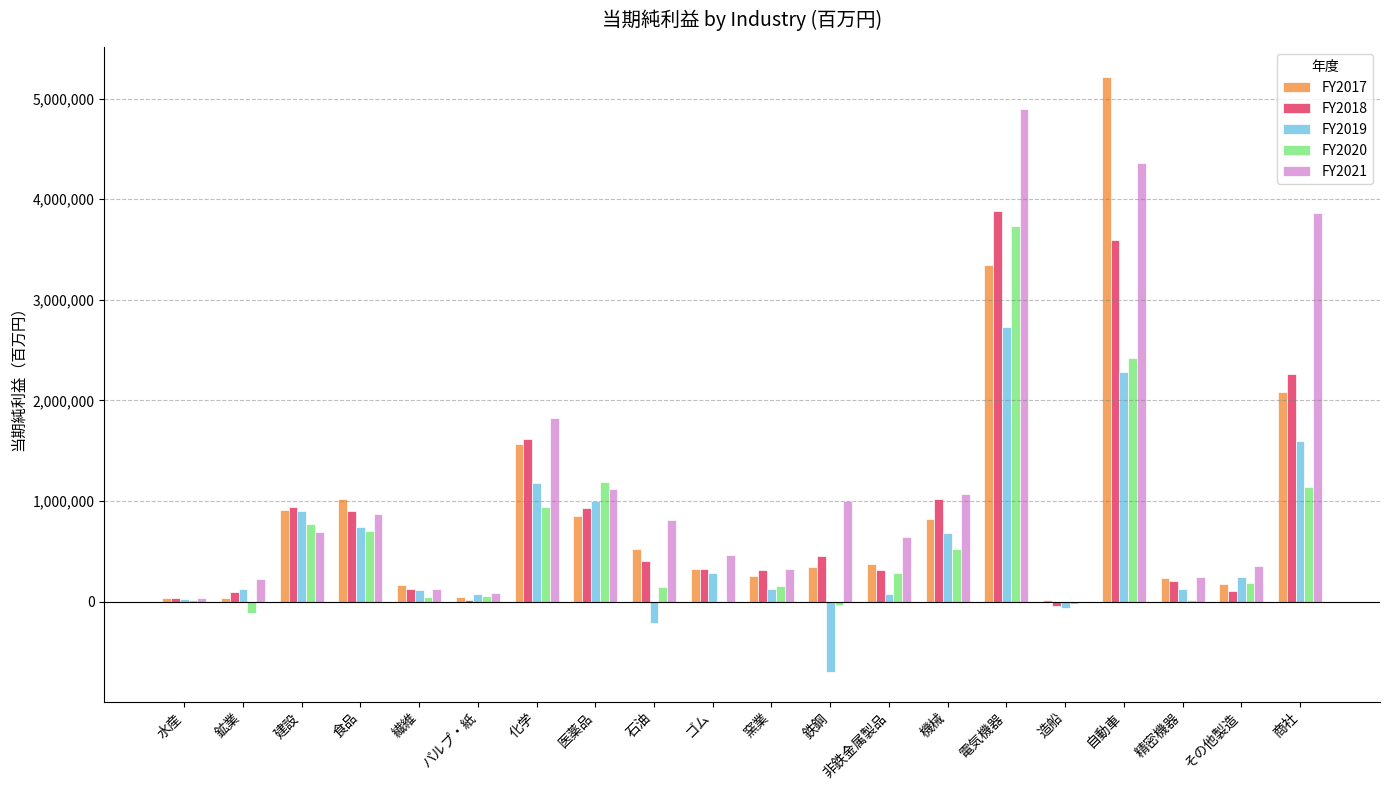

What are all the series names shown in the legend?

FY2017, FY2018, FY2019, FY2020, FY2021